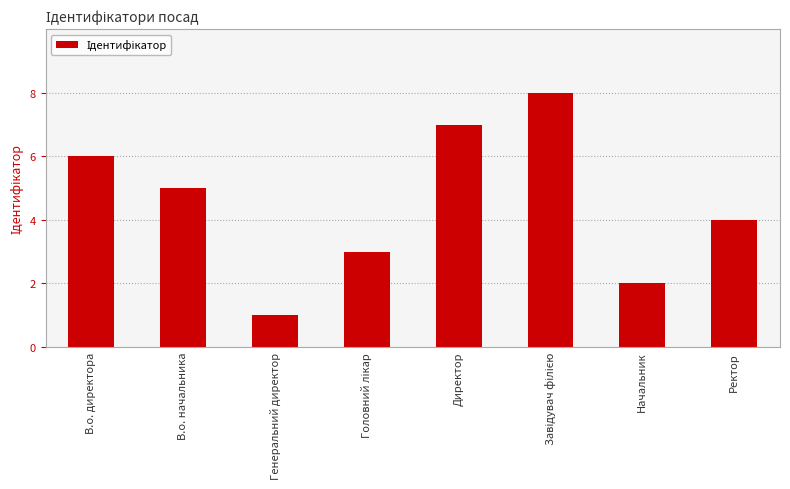

True or false: the data shows 4 at Ректор.

True